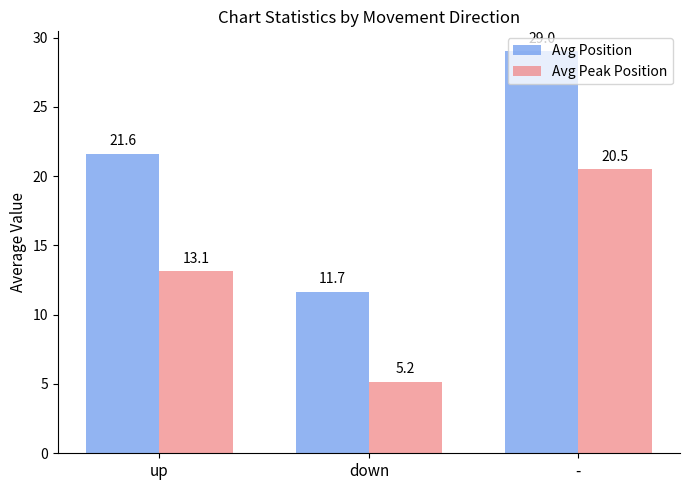

Is it true that Avg Peak Position equals 20.5 at -?

True